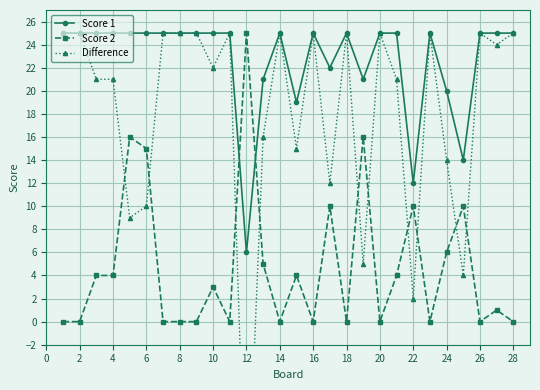

True or false: Score 1 has a value of 6 at 26.

False